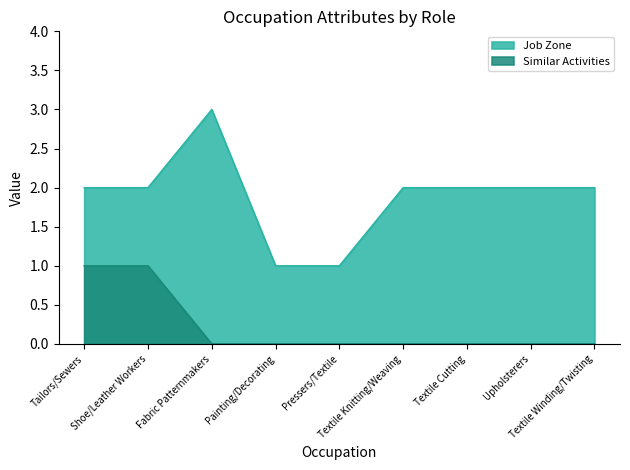

What is the maximum value shown in the chart?

3